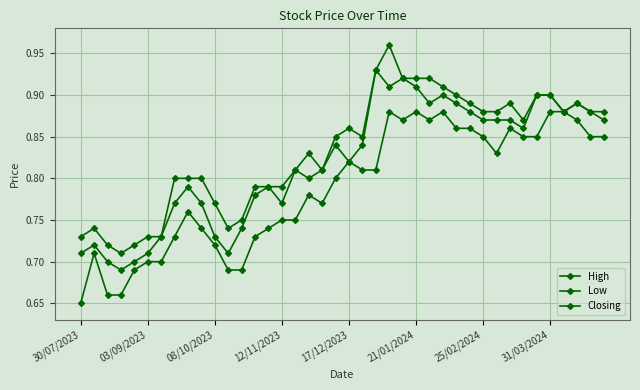

Is this an area chart (filled region under the line)?

No